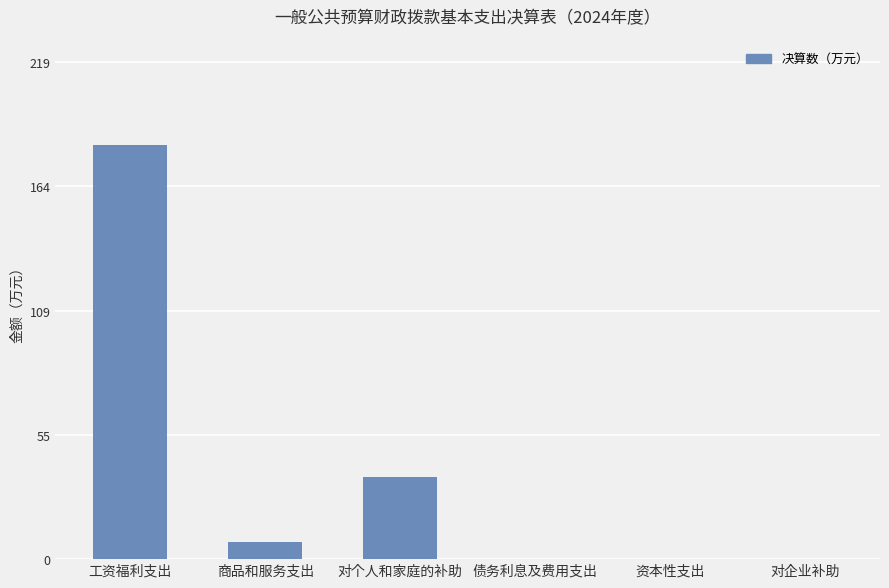

Which has a higher value, 商品和服务支出 or 债务利息及费用支出?

商品和服务支出